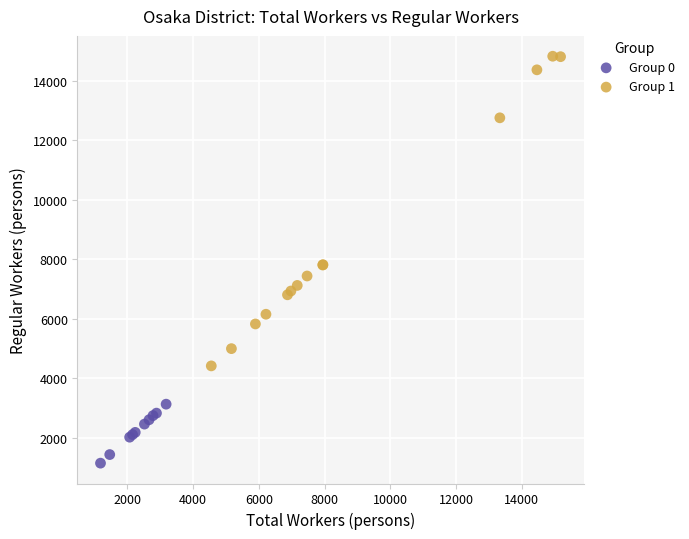

Which series has the largest Y range (max minus min)?

Group 1